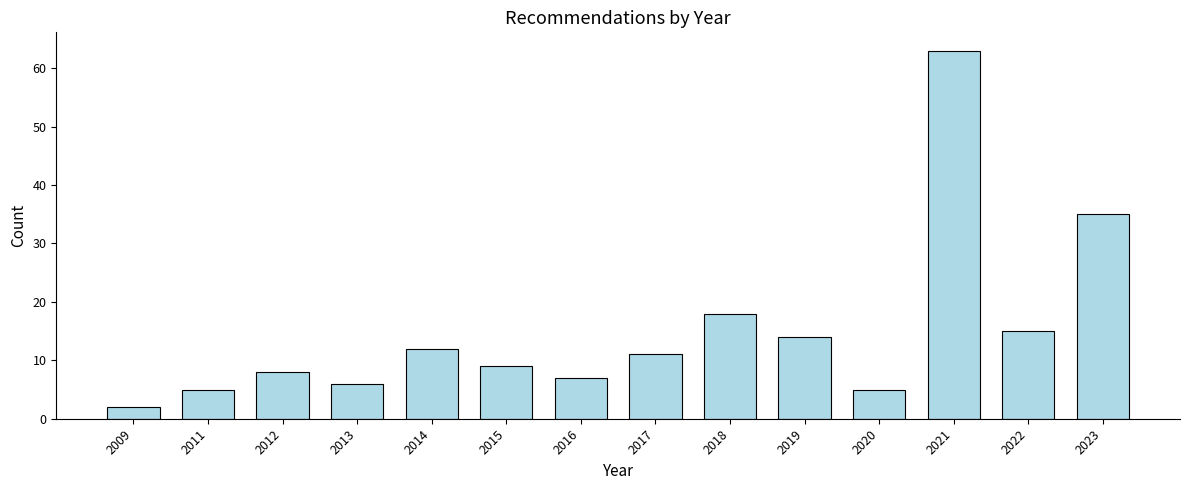

Reading left to right, what are all the values shown in this chart?

2	5	8	6	12	9	7	11	18	14	5	63	15	35